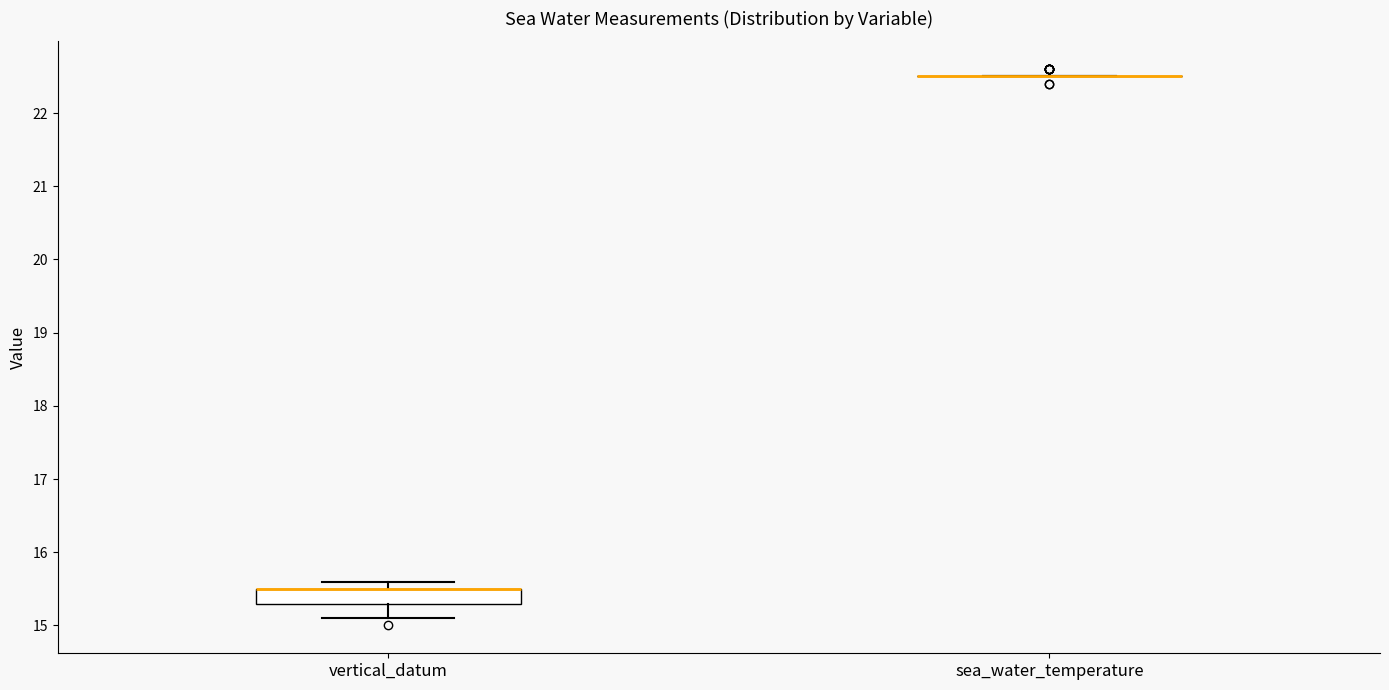

Comparing the boxes themselves (not the whiskers), which one is the tallest?

vertical_datum